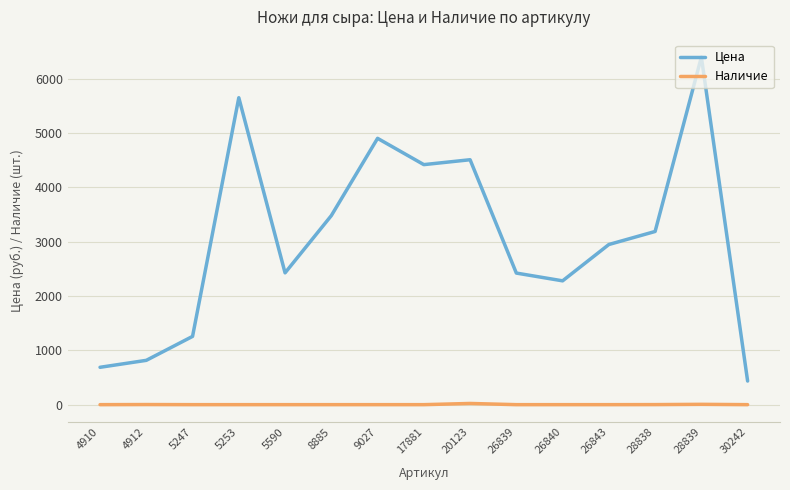

List the series in order of their peak value, highest first.

Цена, Наличие